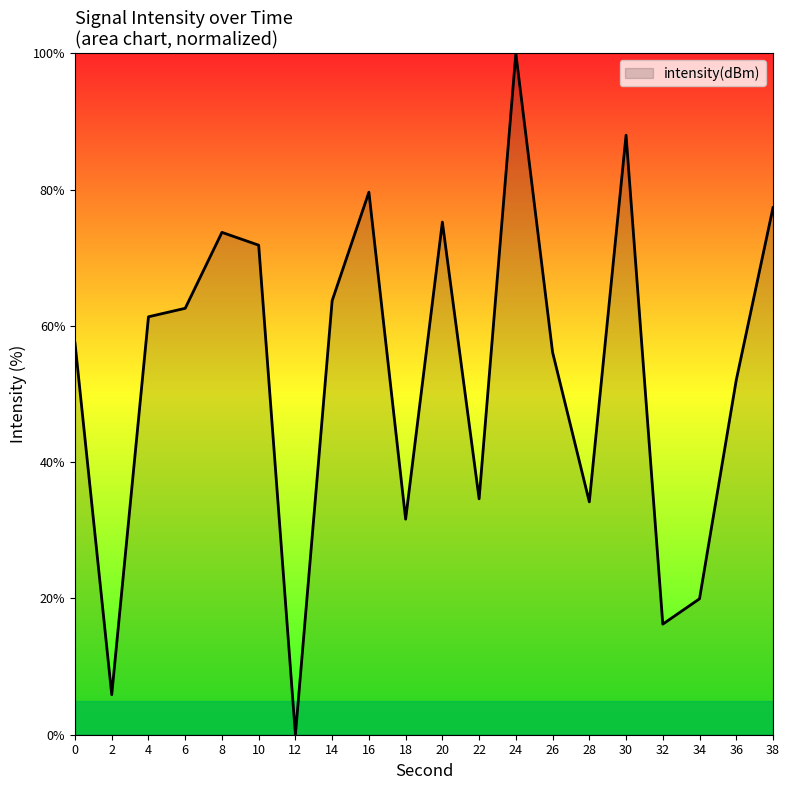

Reading right to left, what are all the values shown in this chart?

77.4	52.1	20.0	16.2	88.0	34.2	56.1	100.0	34.6	75.2	31.6	79.6	63.7	0.0	71.8	73.7	62.6	61.3	5.9	57.5